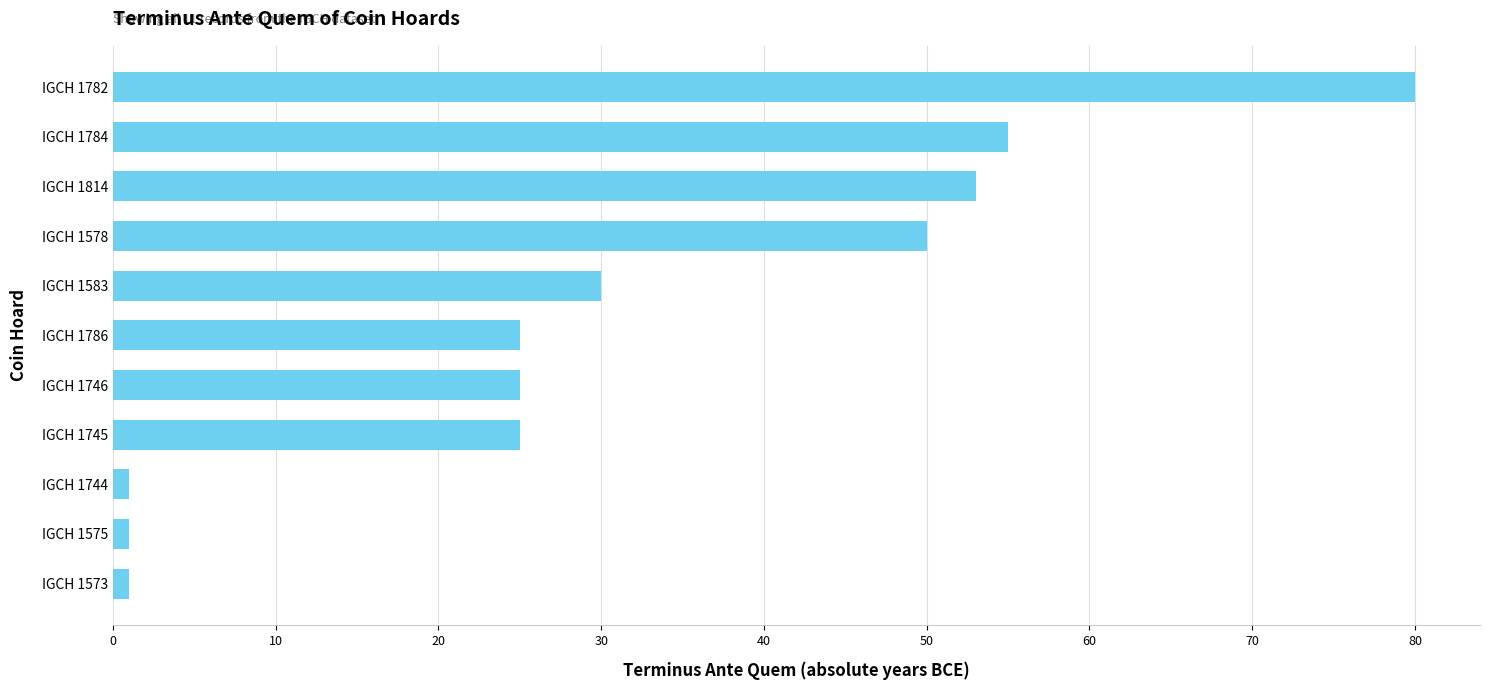

The value at IGCH 1745 is 6. True or false?

False